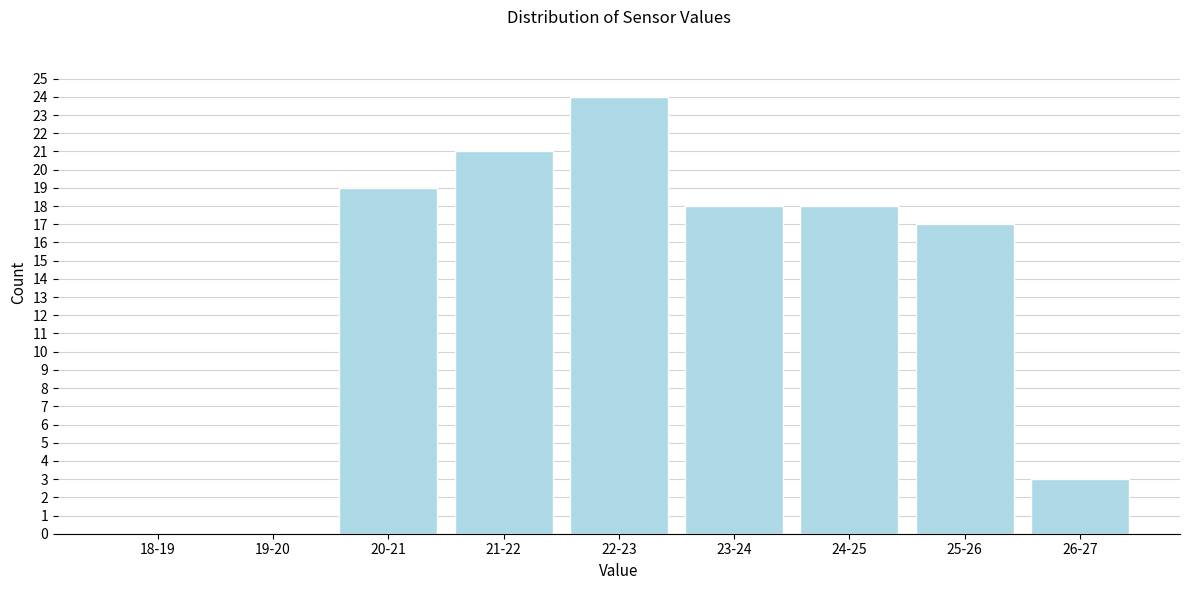

Reading right to left, extract all data points from this chart.

26-27=3	25-26=17	24-25=18	23-24=18	22-23=24	21-22=21	20-21=19	19-20=0	18-19=0